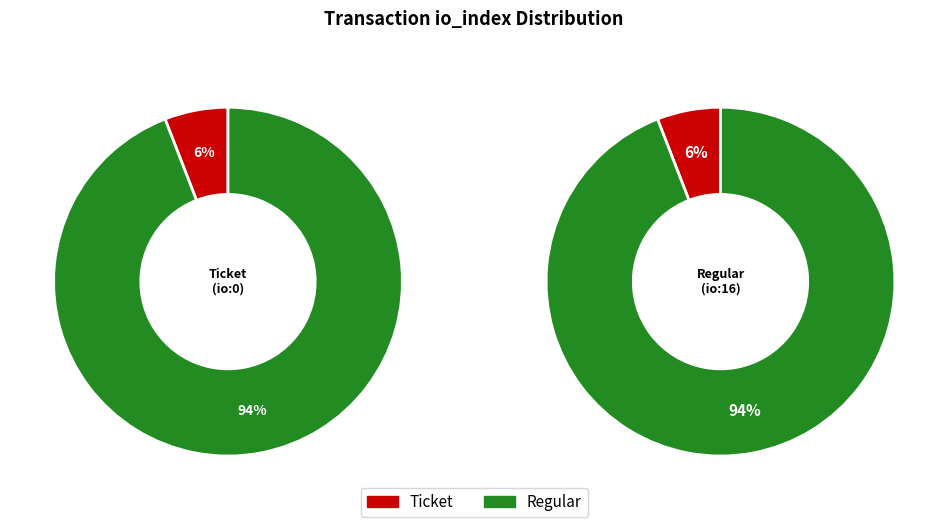

Which category accounts for the majority?

Regular